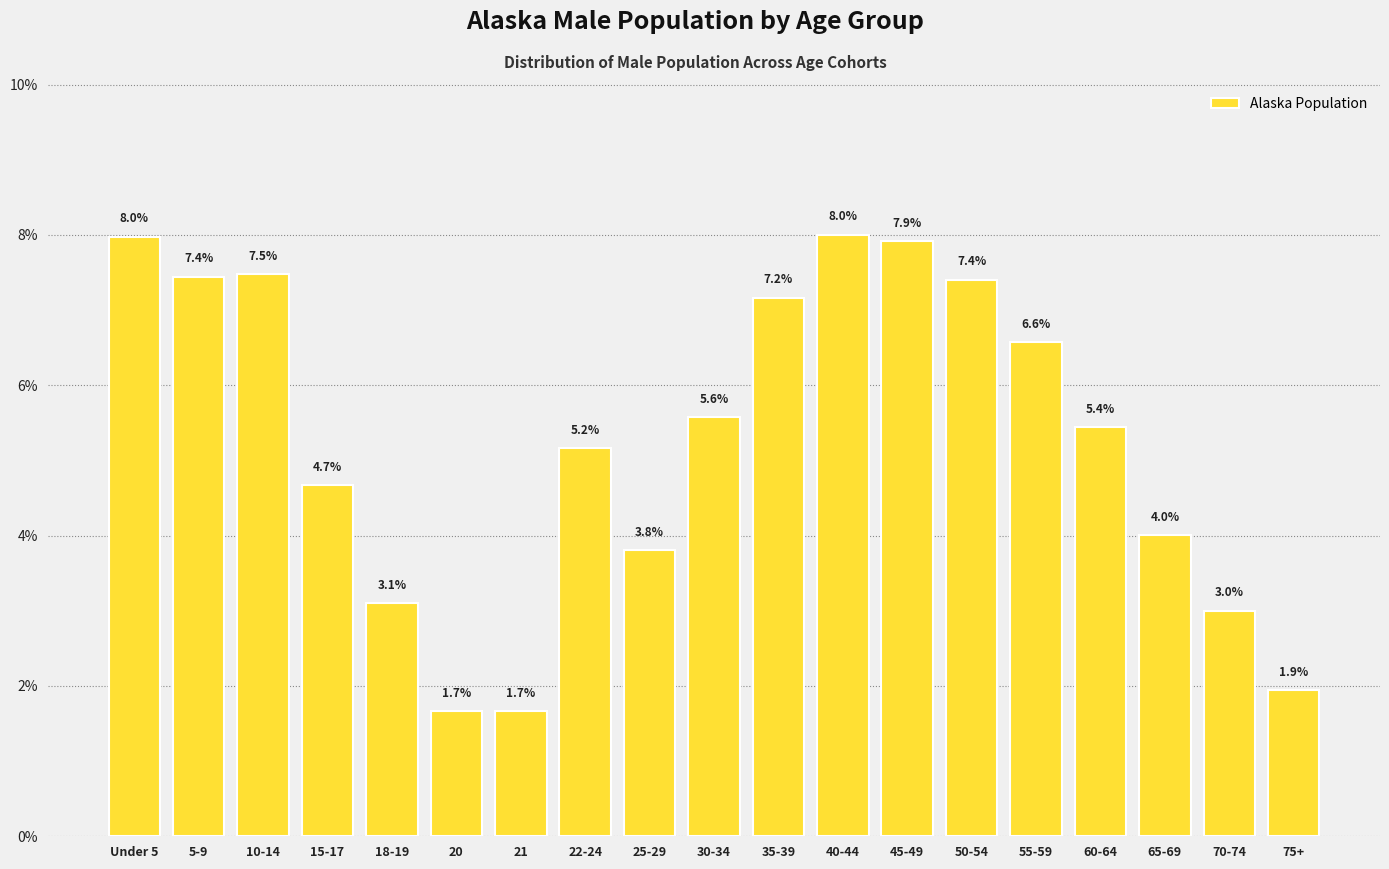

Reading right to left, what are all the values shown in this chart?

1.9	3.0	4.0	5.4	6.6	7.4	7.9	8.0	7.2	5.6	3.8	5.2	1.7	1.7	3.1	4.7	7.5	7.4	8.0